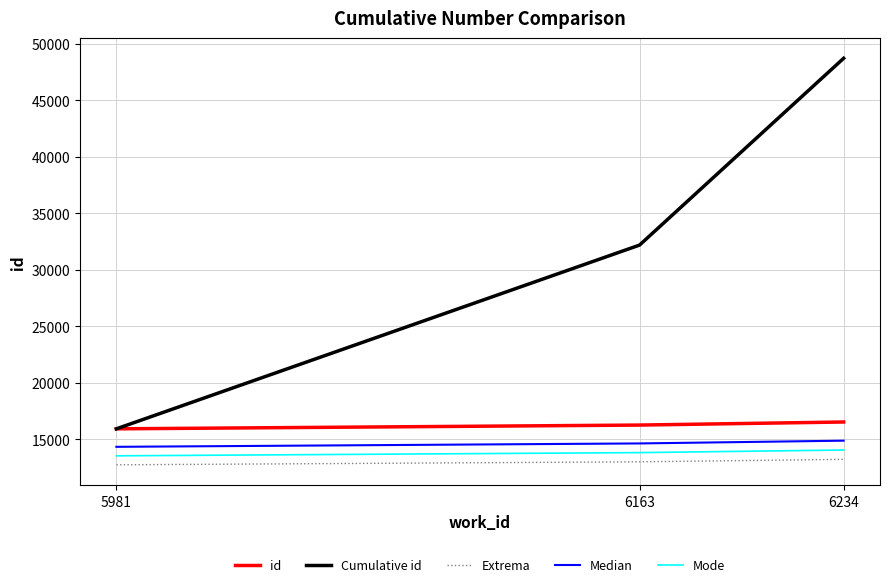

Is the value of id at 5981 greater than the value of Mode at 5981?

Yes